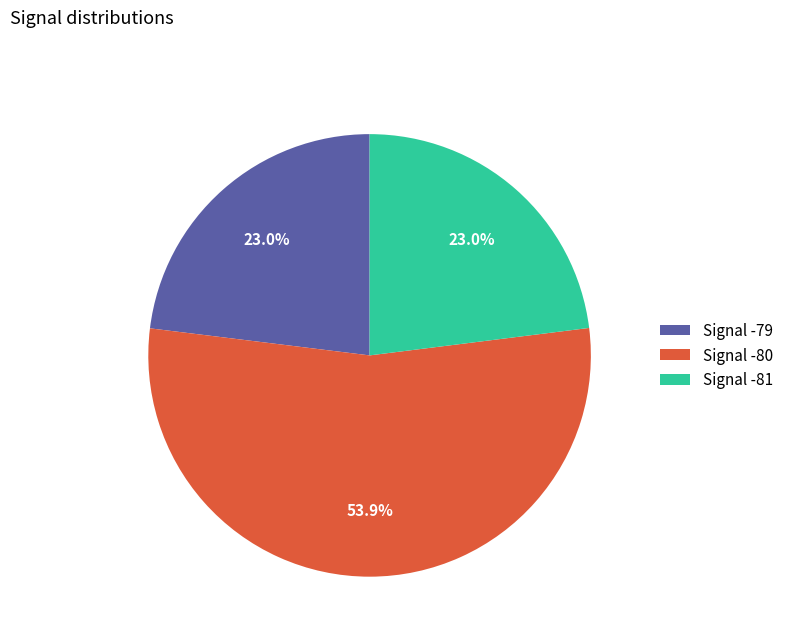

Approximately how many times larger is the value at Signal -80 compared to Signal -79?

2.3